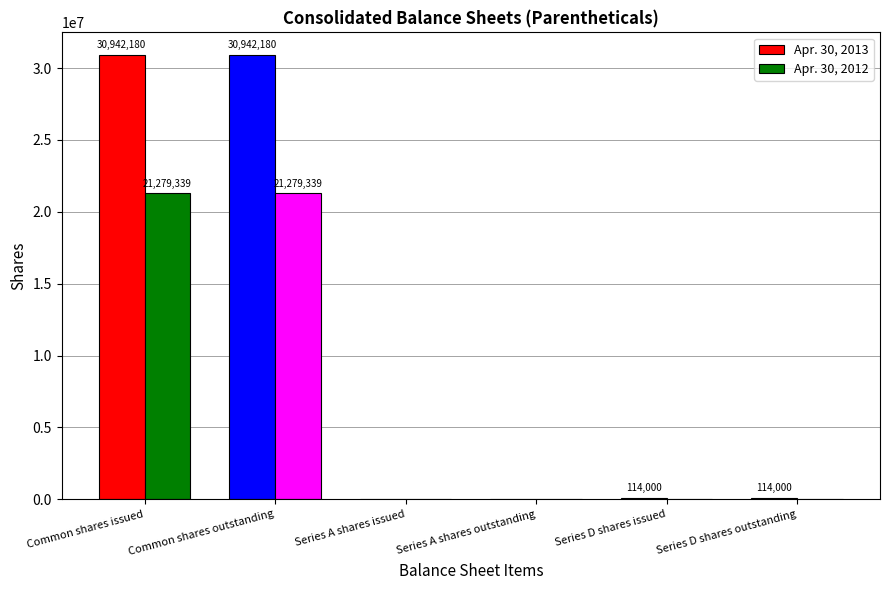

True or false: Apr. 30, 2012 has a value of 21279339 at Common shares outstanding.

True